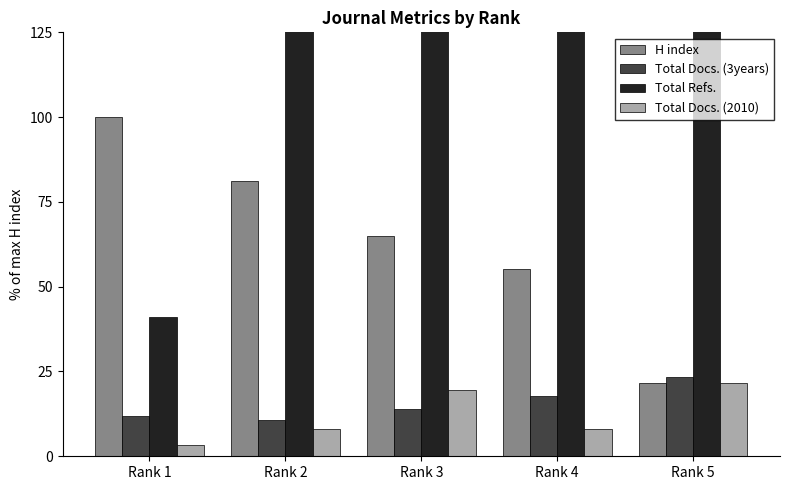

What are all the series names shown in the legend?

H index, Total Docs. (3years), Total Refs., Total Docs. (2010)